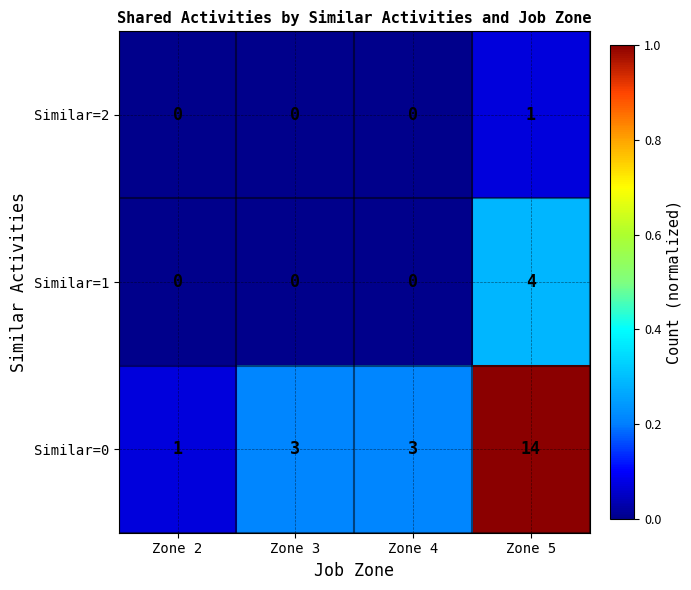

What is the spread (max minus min) of values at Zone 5?

13